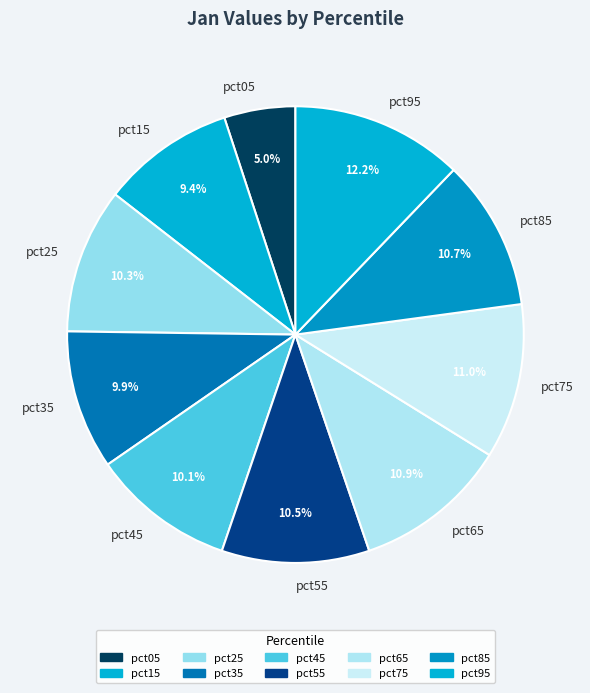

Is it true that pct95 is 2% of the pie?

False